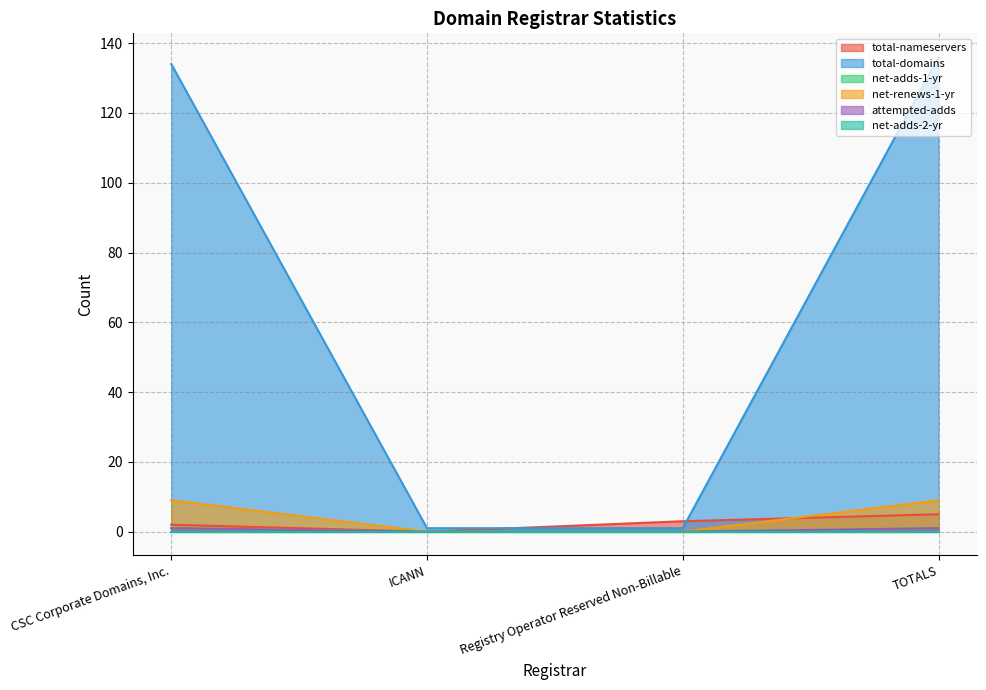

True or false: net-renews-1-yr and total-domains cross at least once.

False